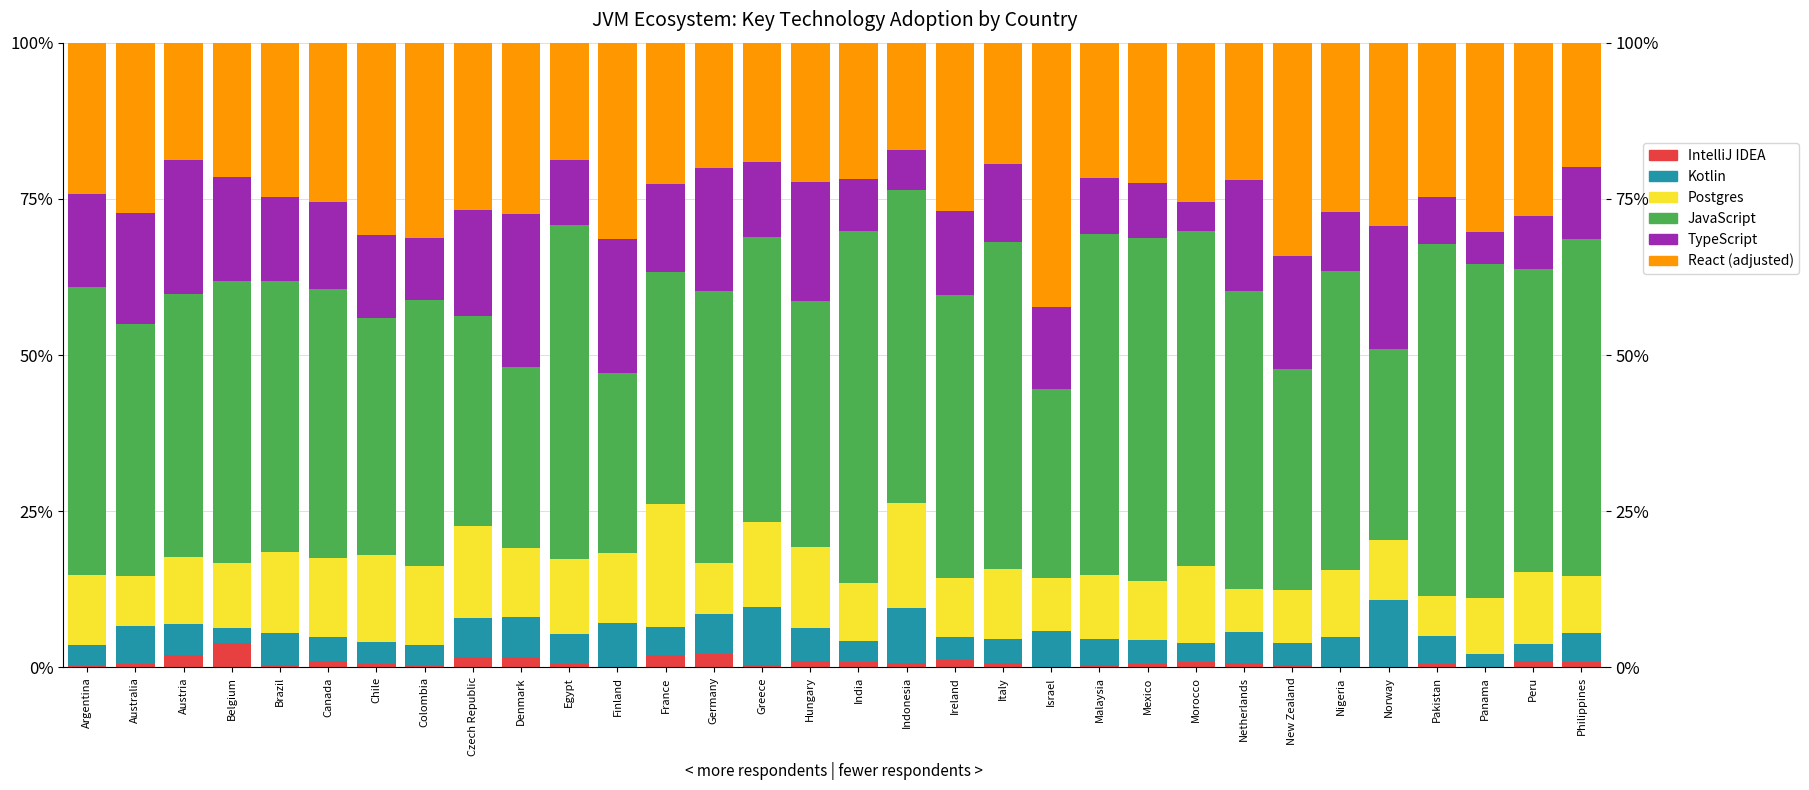

Rank the categories by React (adjusted) value from highest to lowest.

Israel, New Zealand, Finland, Colombia, Chile, Panama, Norway, Peru, Denmark, Australia, Nigeria, Ireland, Czech Republic, Canada, Morocco, Pakistan, Brazil, Argentina, France, Mexico, Hungary, Netherlands, India, Malaysia, Belgium, Germany, Philippines, Italy, Greece, Egypt, Austria, Indonesia